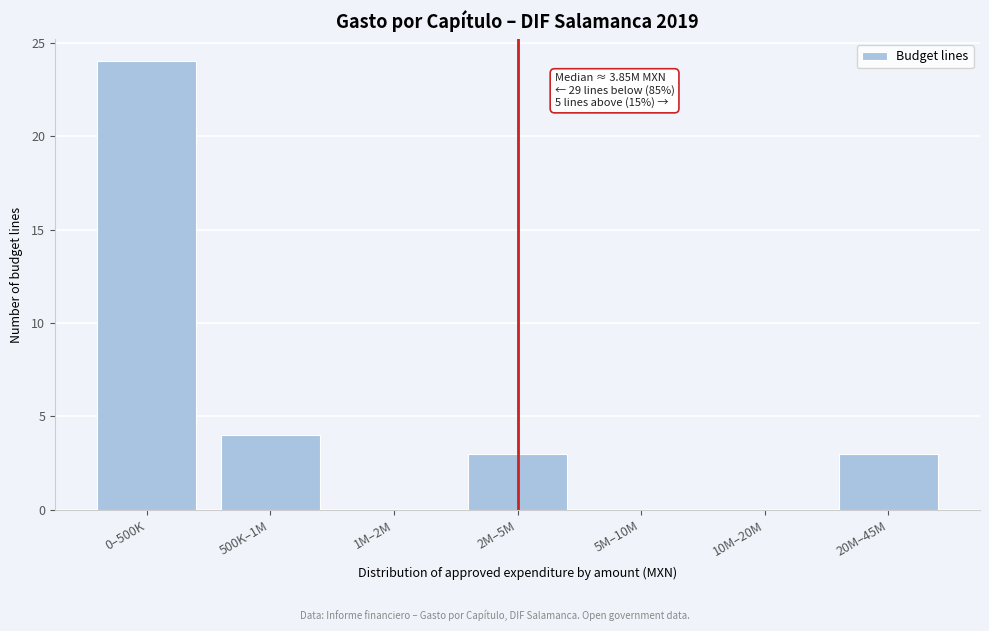

Reading left to right, extract all data points from this chart.

0–500K=24	500K–1M=4	1M–2M=0	2M–5M=3	5M–10M=0	10M–20M=0	20M–45M=3